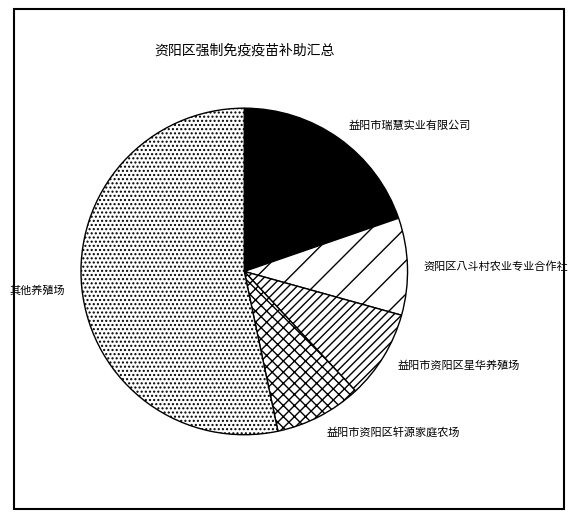

Which has a higher value, 益阳市瑞慧实业有限公司 or 益阳市资阳区星华养殖场?

益阳市瑞慧实业有限公司